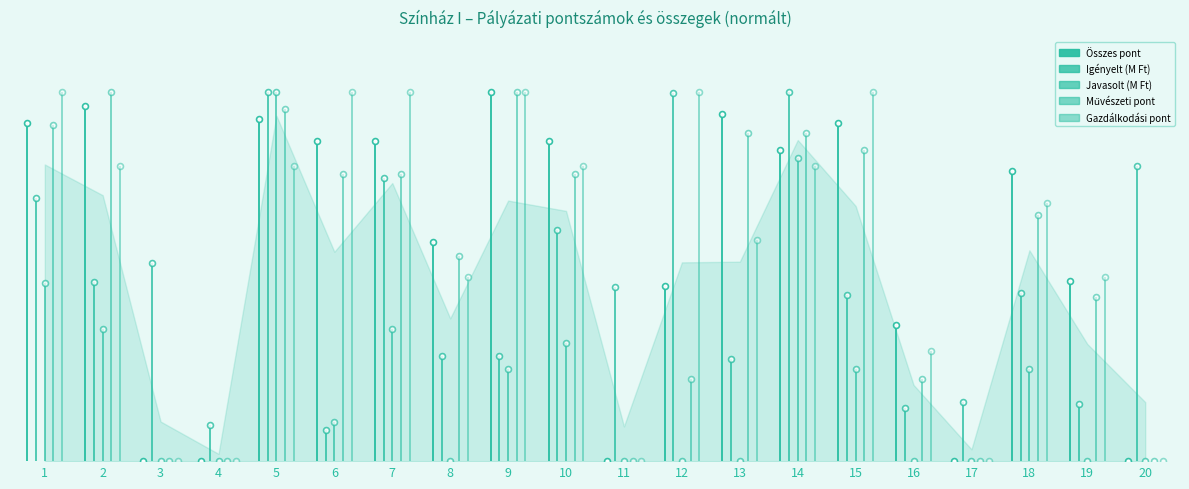

At how many categories does at least one series exceed 64?

13